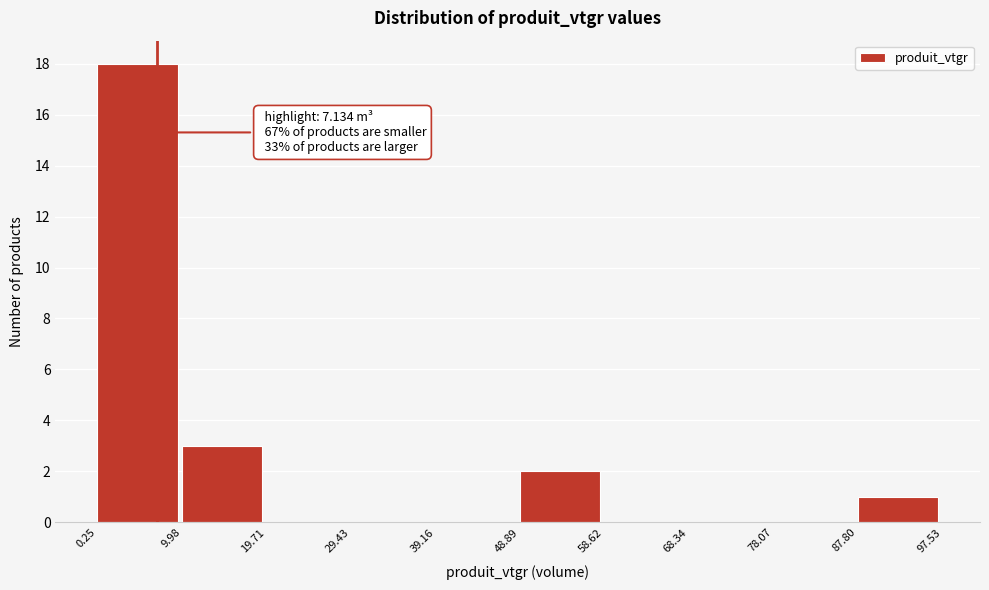

Over which range of the x-axis is the bar tallest?

0.25 to 9.98